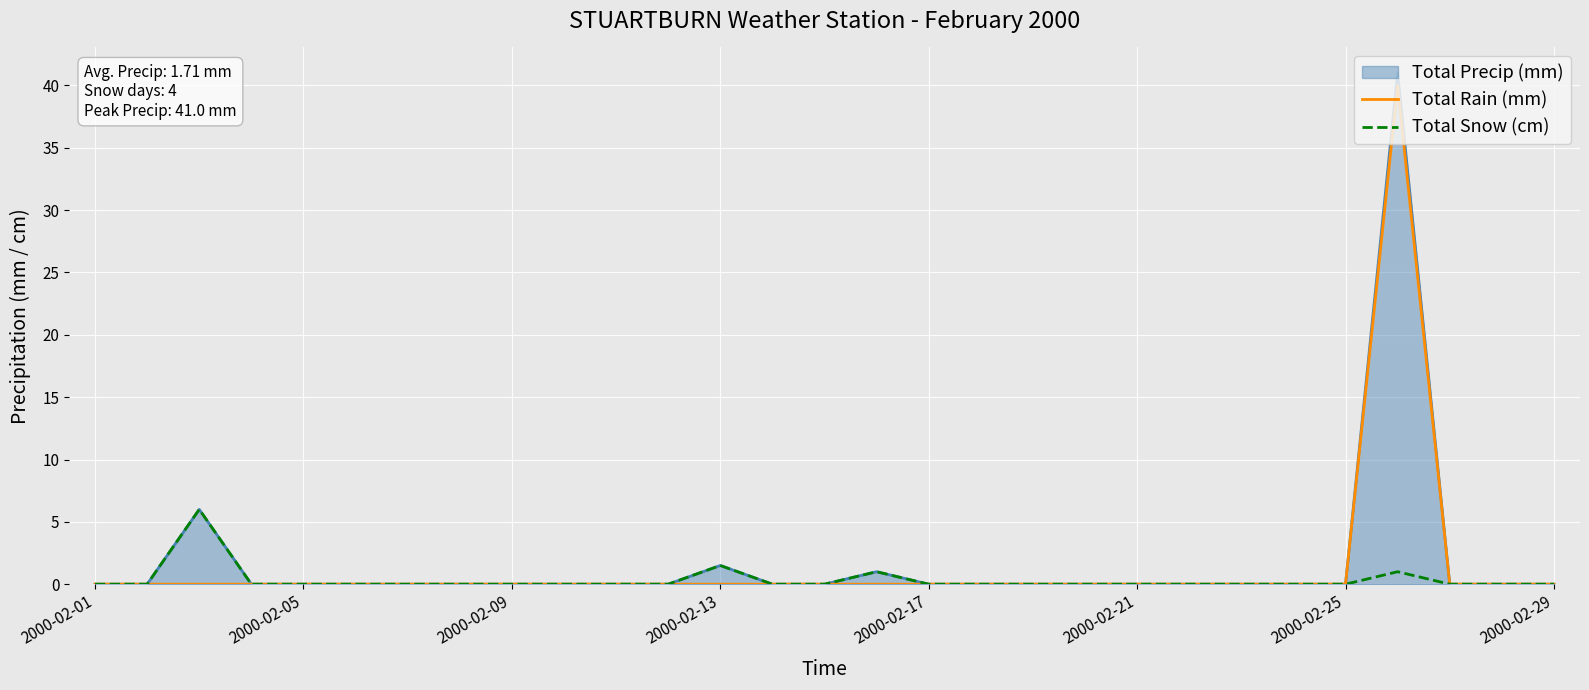

How many lines are shown in the chart?

2